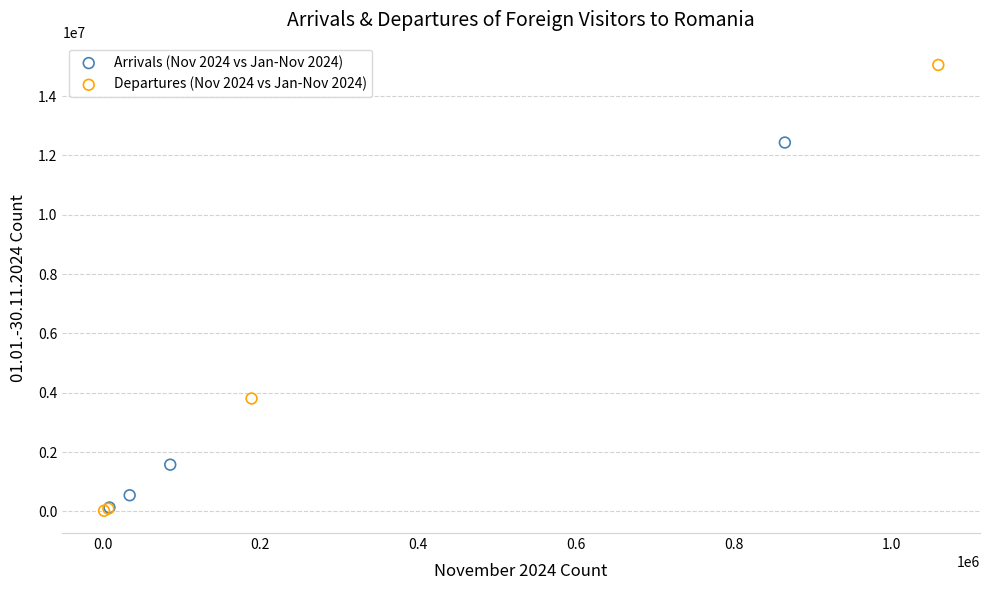

What are all the series names shown in the legend?

Arrivals (Nov 2024 vs Jan-Nov 2024), Departures (Nov 2024 vs Jan-Nov 2024)